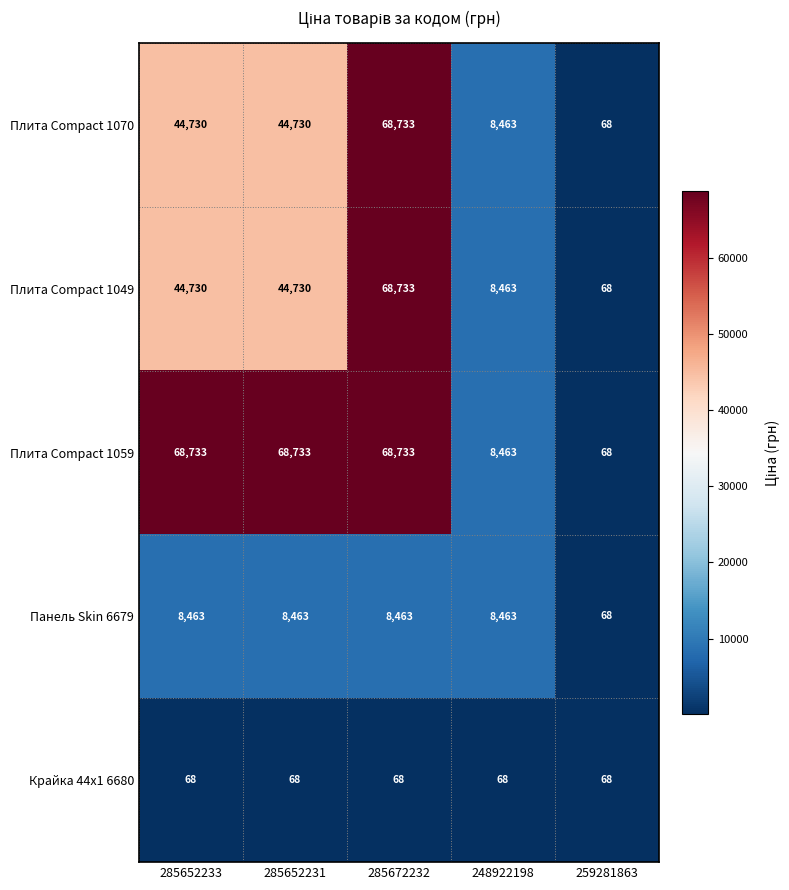

What is the difference between the maximum and minimum values in the Плита Compact 1049 series?

68665